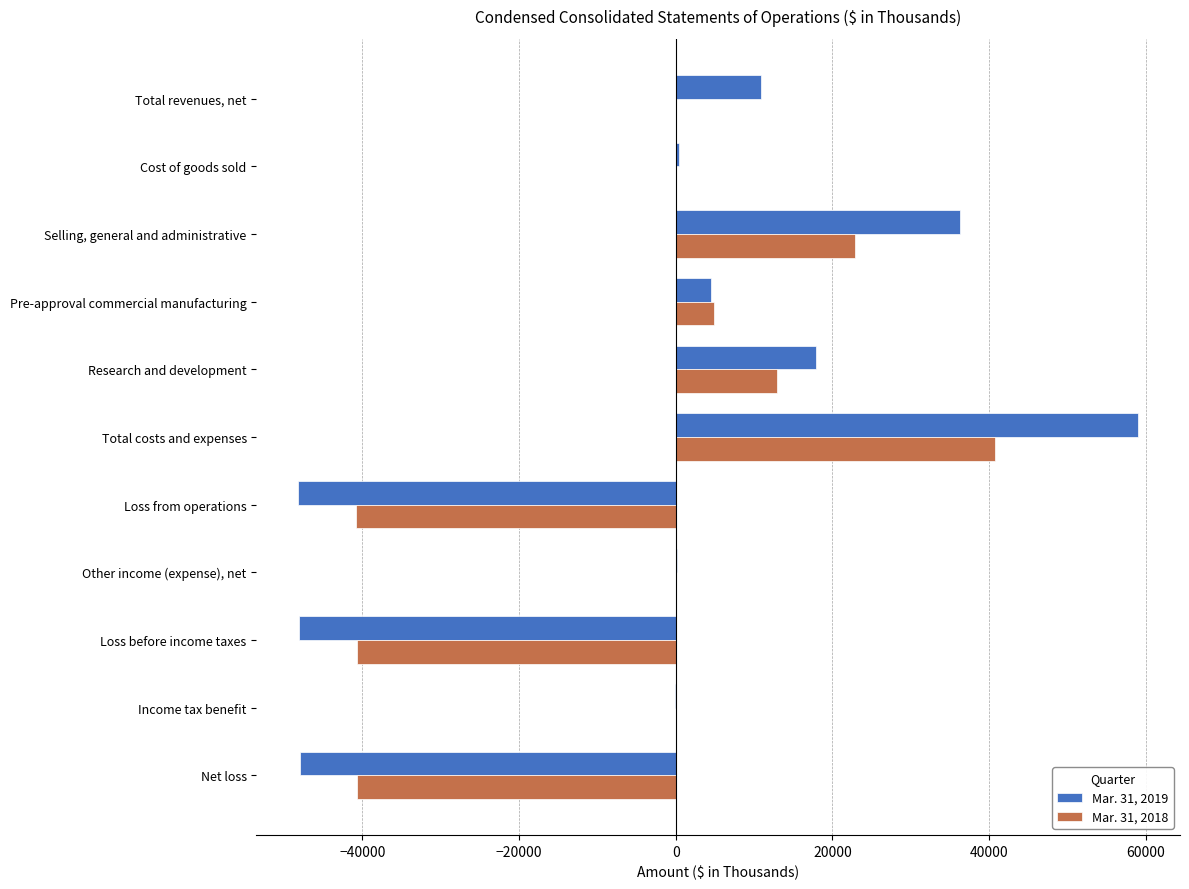

Is it true that Mar. 31, 2018 equals -40699 at Net loss?

True